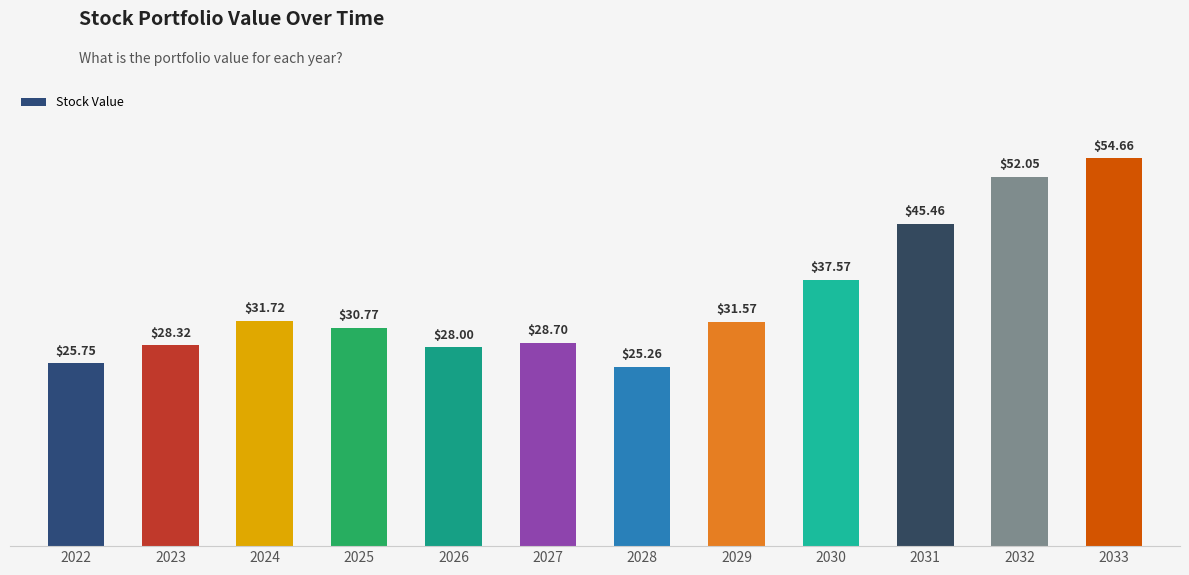

What is the value of the 1st bar from the left?

25.8